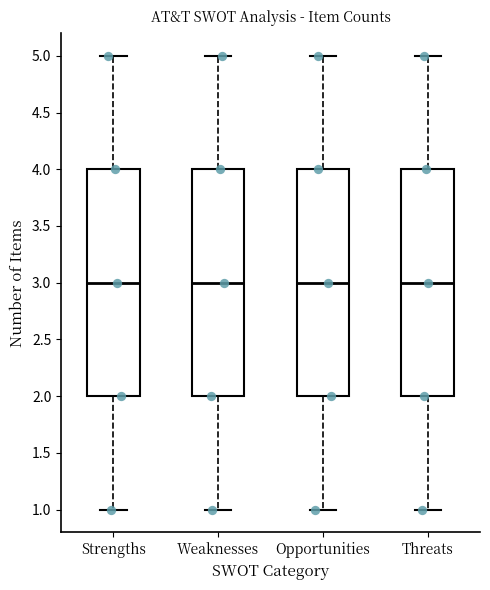

Where is the upper edge of the box for Strengths on the y-axis? The values are not printed on the chart, so give them approximately, as read against the axis.

4